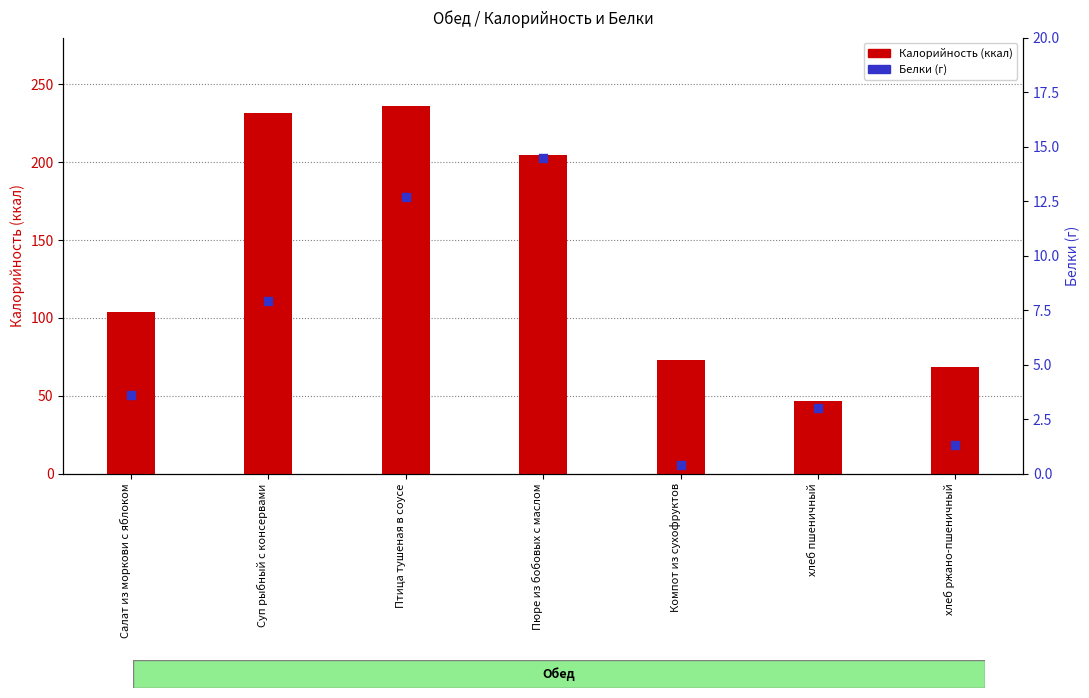

Which series has the widest spread of Y values?

Калорийность (ккал)